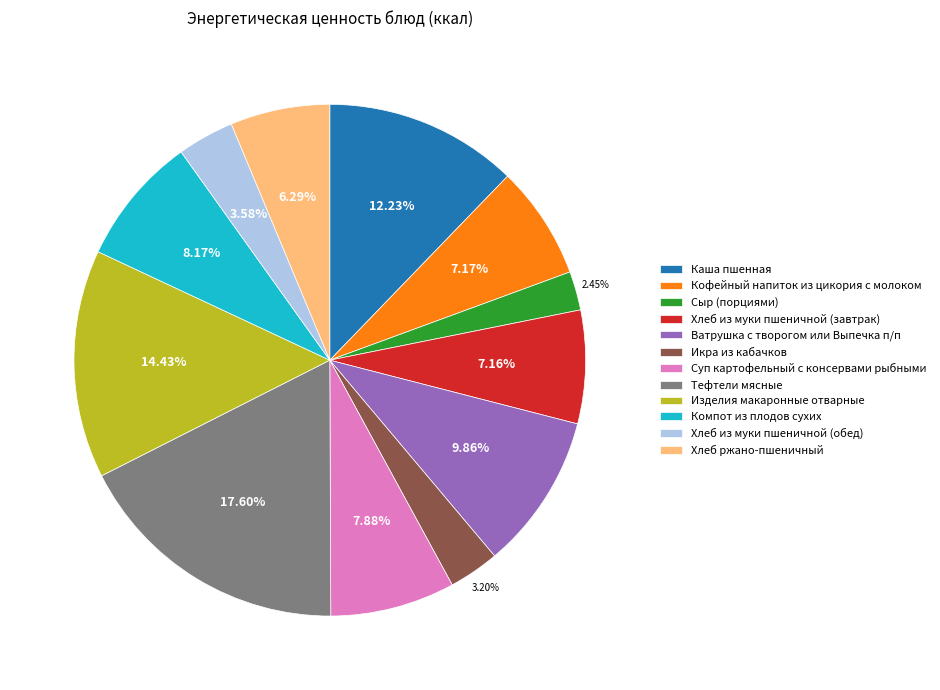

What percentage is the Ватрушка с творогом или Выпечка п/п slice, to the nearest percent?

10%